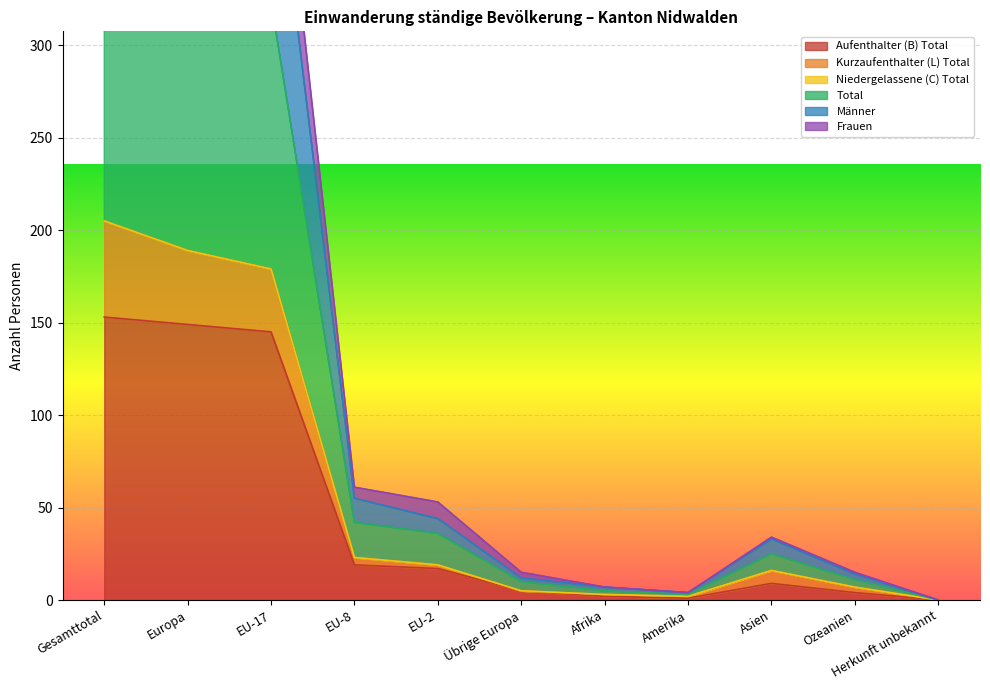

True or false: Aufenthalter (B) Total has a value of 19 at EU-8.

True